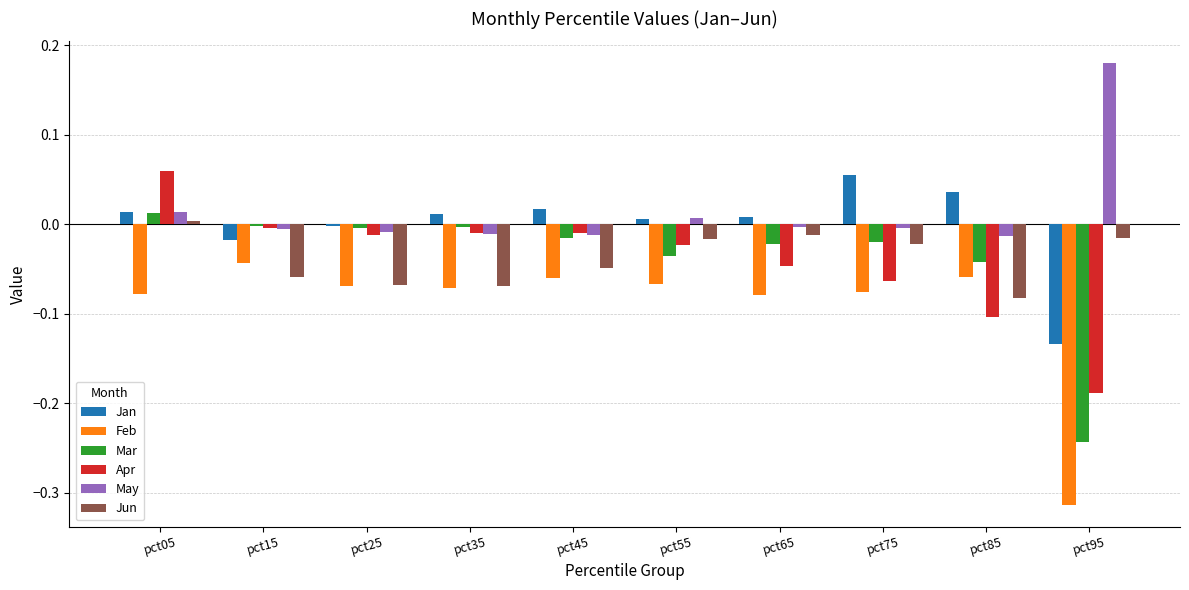

At how many categories does at least one series exceed 0?

8